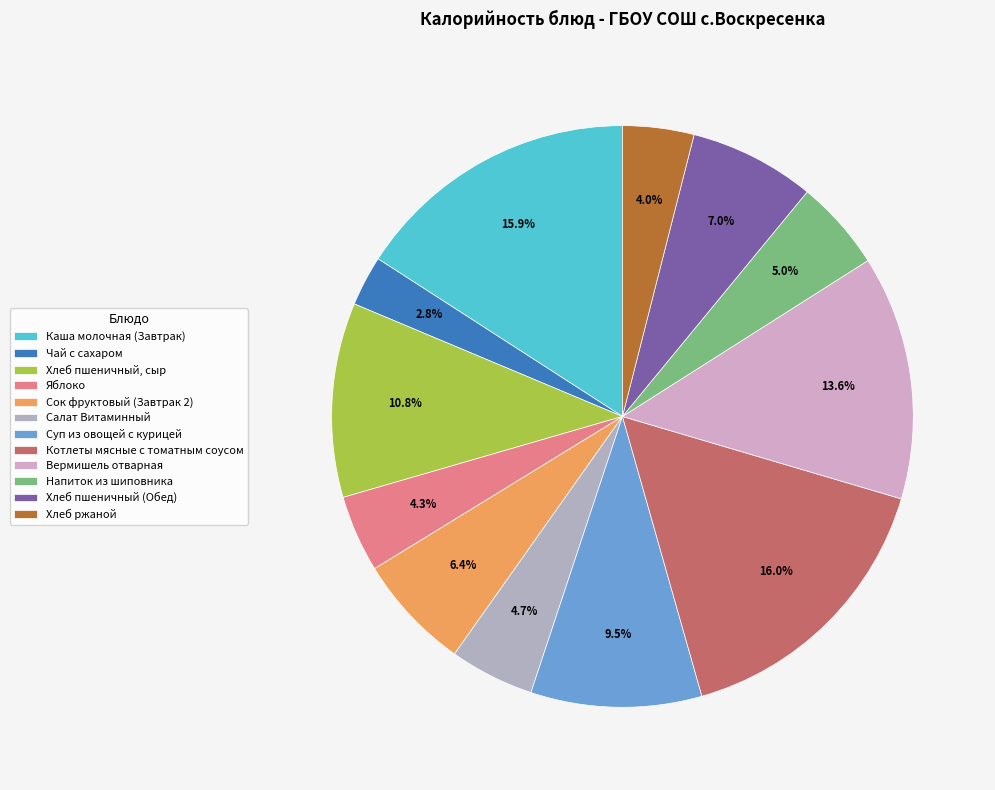

To the nearest percent, what is the difference between the Каша молочная (Завтрак) and Суп из овощей с курицей slice percentages?

6%